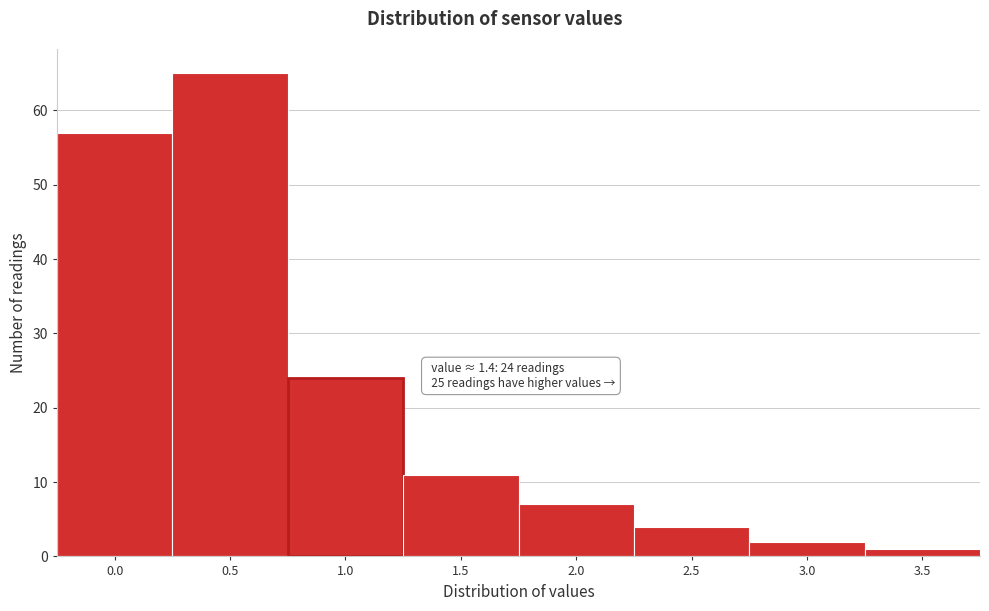

Reading left to right, what are all the values shown in this chart?

57	65	24	11	7	4	2	1